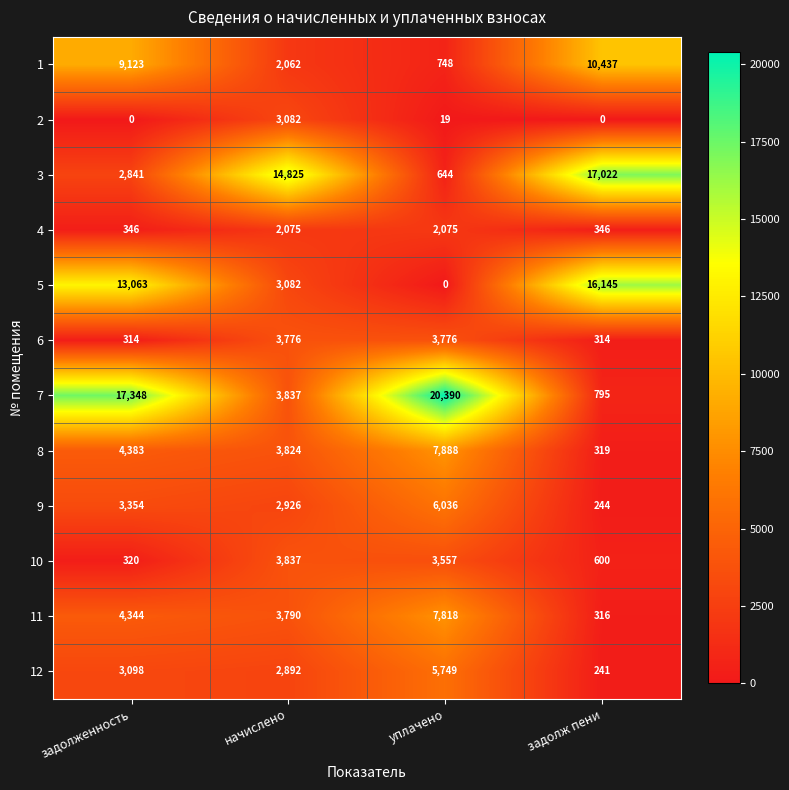

At which label is 8 closest to 4103?

начислено